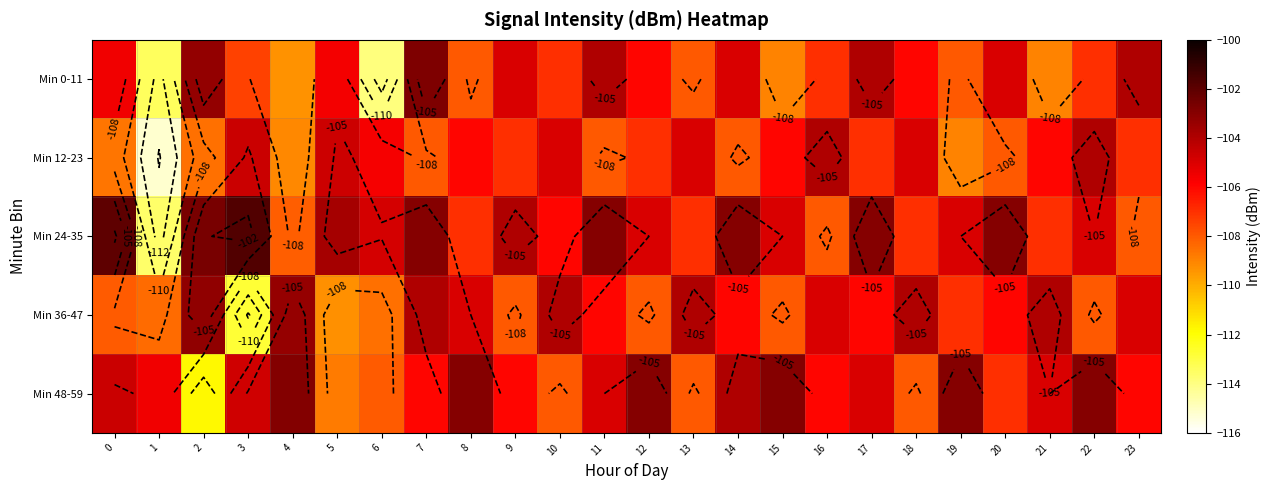

At which label is Min 12-23 closest to -109?

19